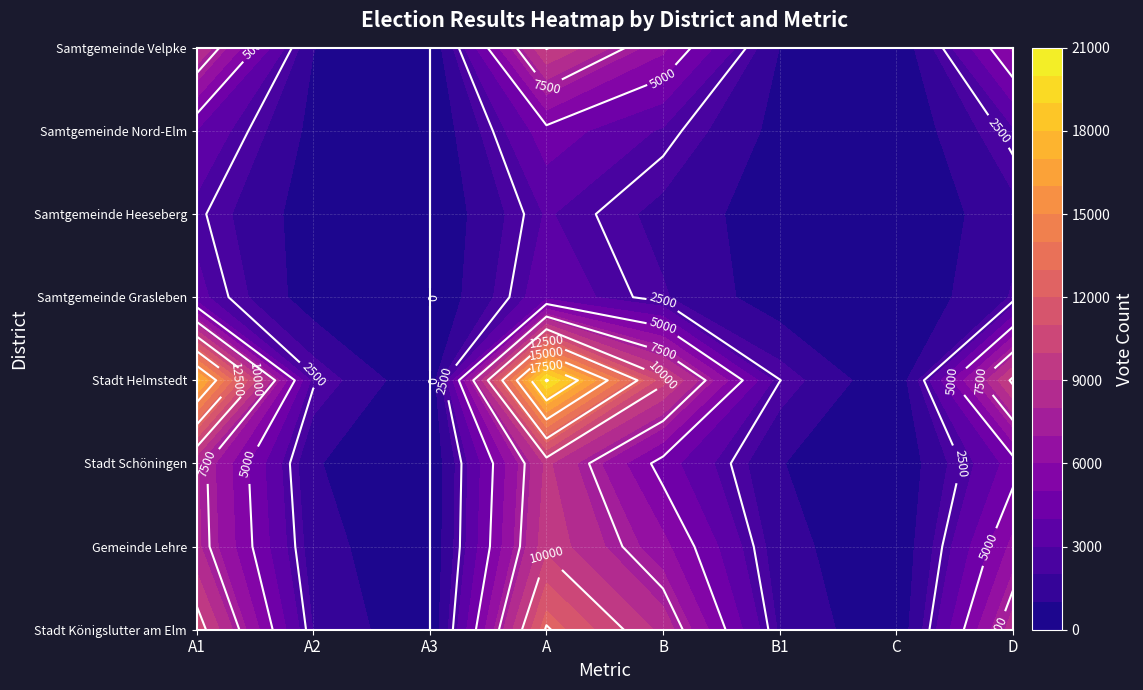

At how many categories does at least one series exceed 14267?

2